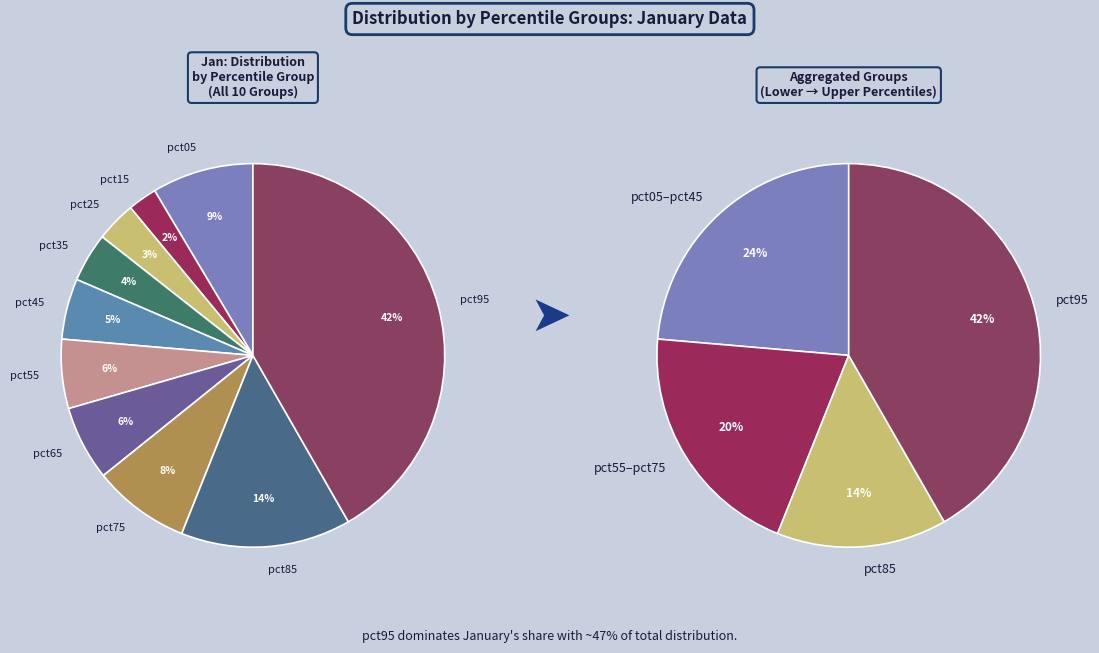

Rank the categories by value from highest to lowest.

pct95, pct85, pct05, pct75, pct65, pct55, pct45, pct35, pct25, pct15